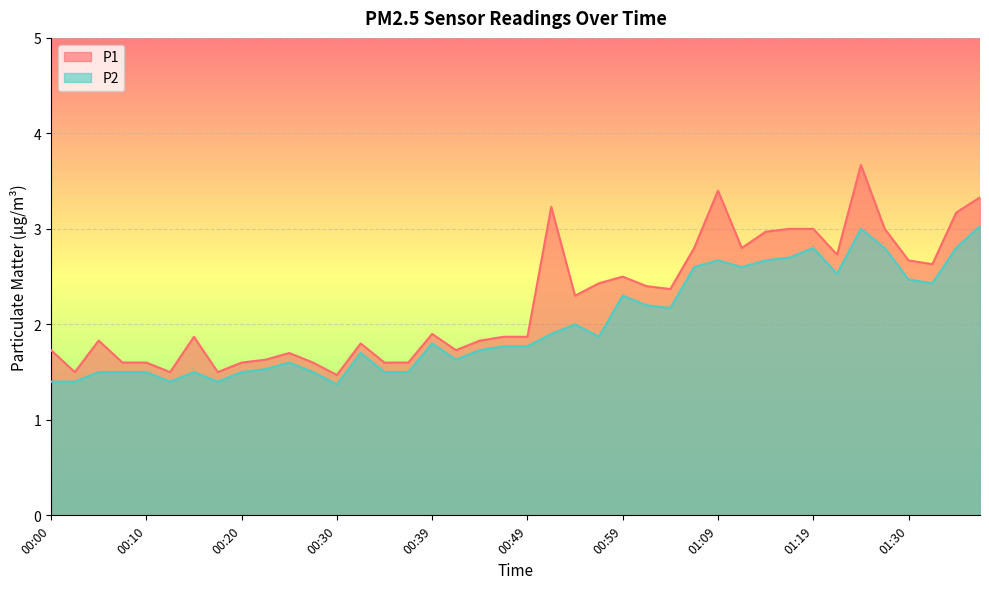

What is the sum of the P1 values at 01:04 and 00:32?

4.2